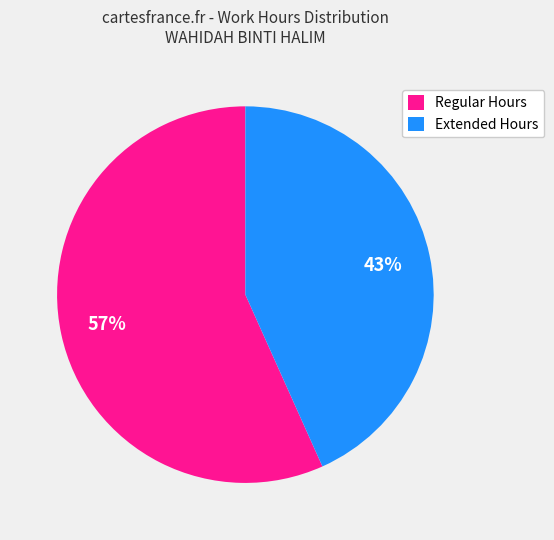

Does any single category account for the majority?

Yes